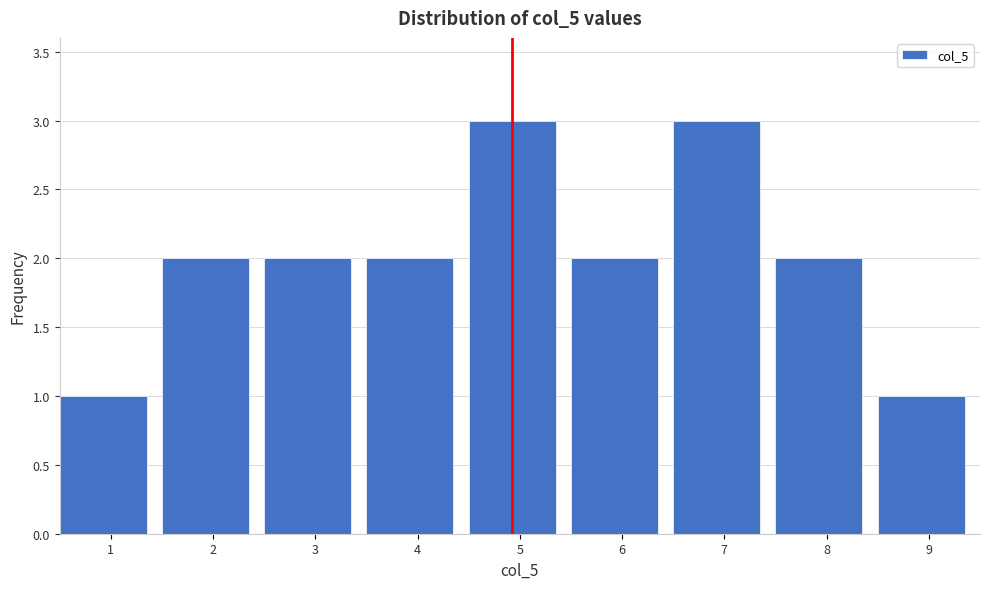

Reading left to right, transcribe all the data shown in this chart.

1	2	2	2	3	2	3	2	1